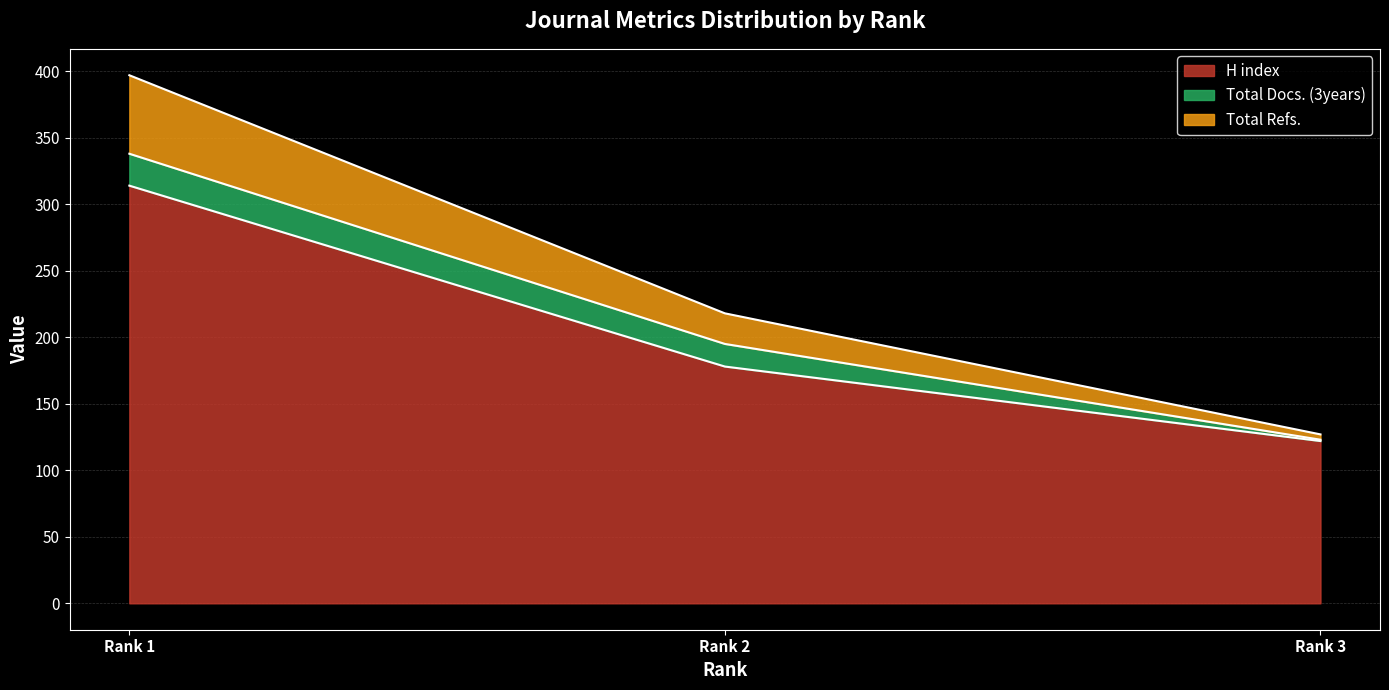

Which label corresponds to the largest value in the chart?

Rank 1